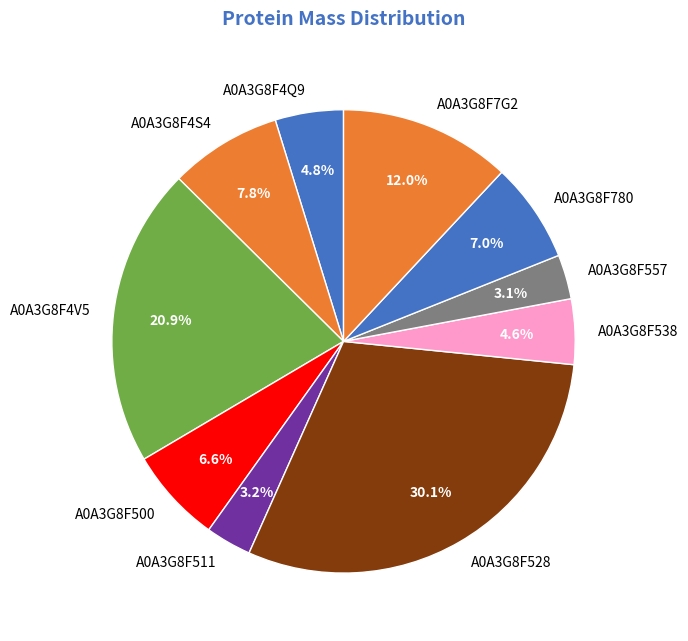

Is there any slice that represents more than half of the pie?

No